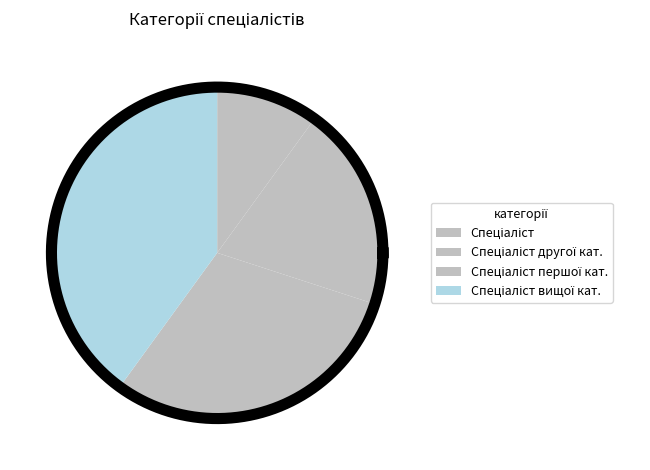

Is it true that Спеціаліст вищої категорії is 40% of the pie?

True